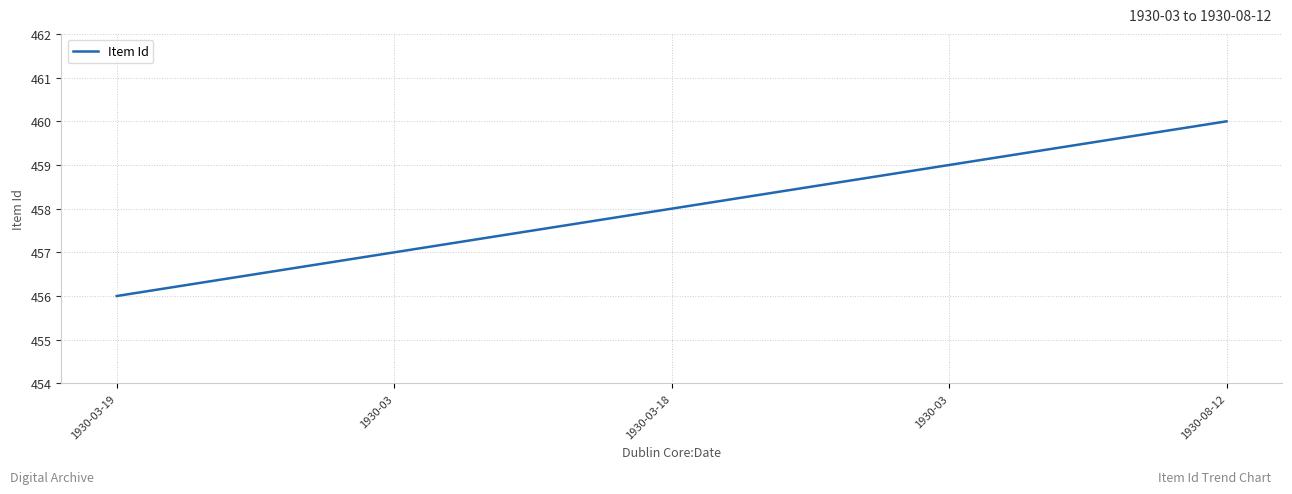

What is the approximate value at 1930-03-18?

458